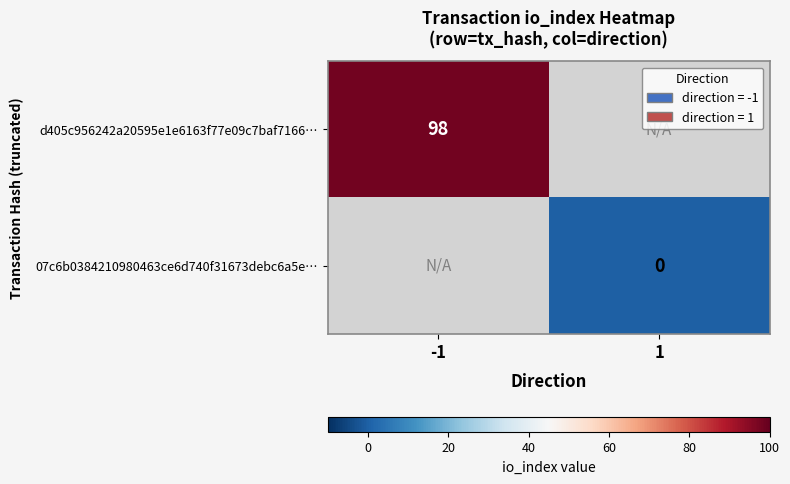

Is it true that d405c956242a20595e1e6163f77e09c7baf7166… equals 98 at -1?

True